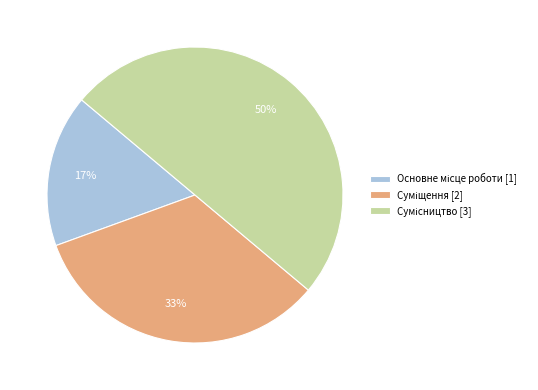

Count the number of slices in the pie.

3